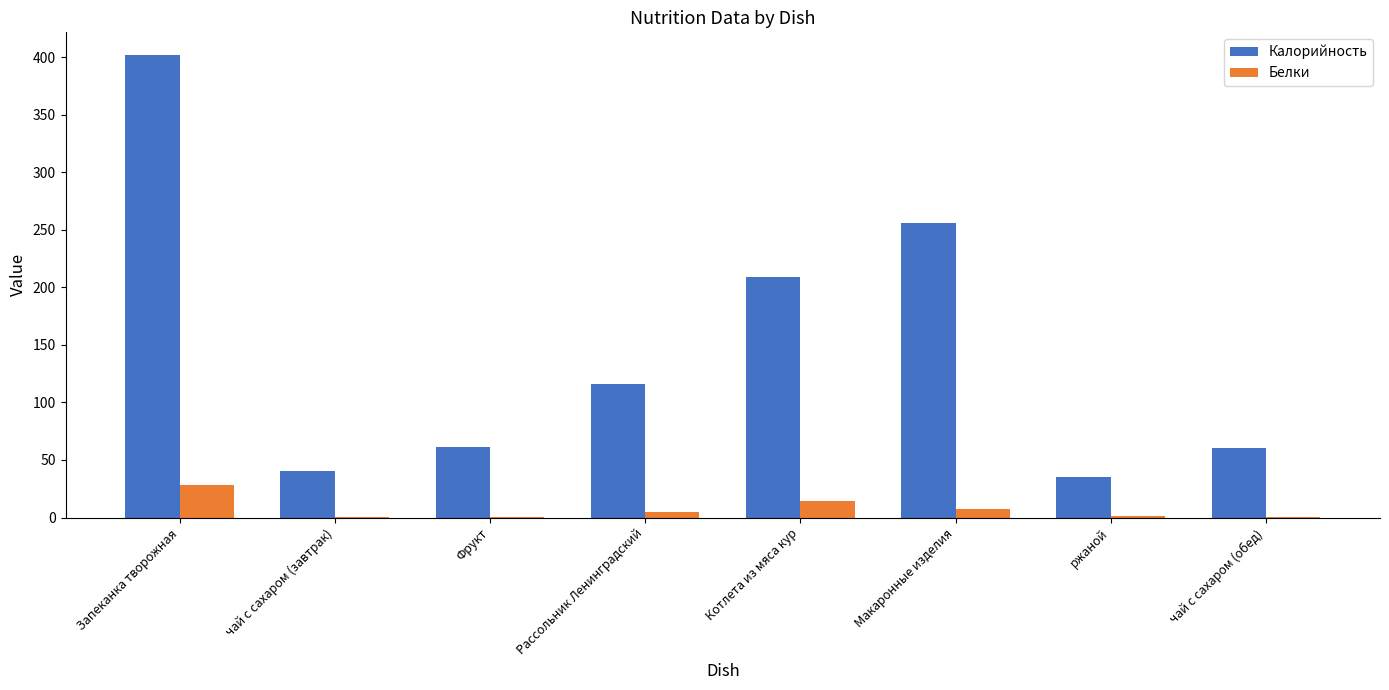

What are all the series names shown in the legend?

Калорийность, Белки